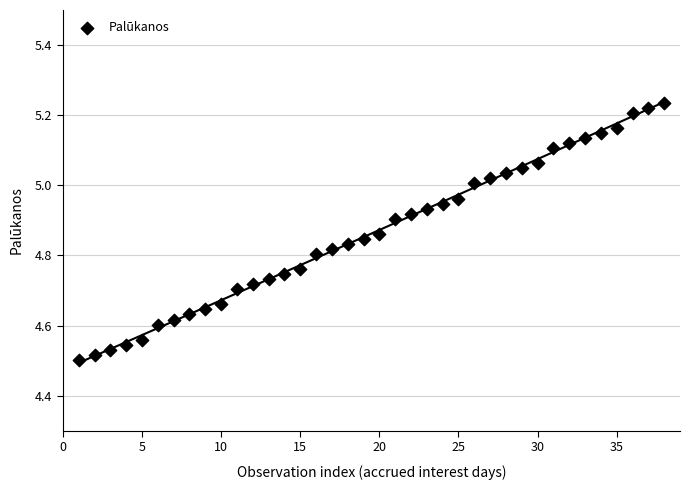

What is the range of X values (max minus min)?

37.0